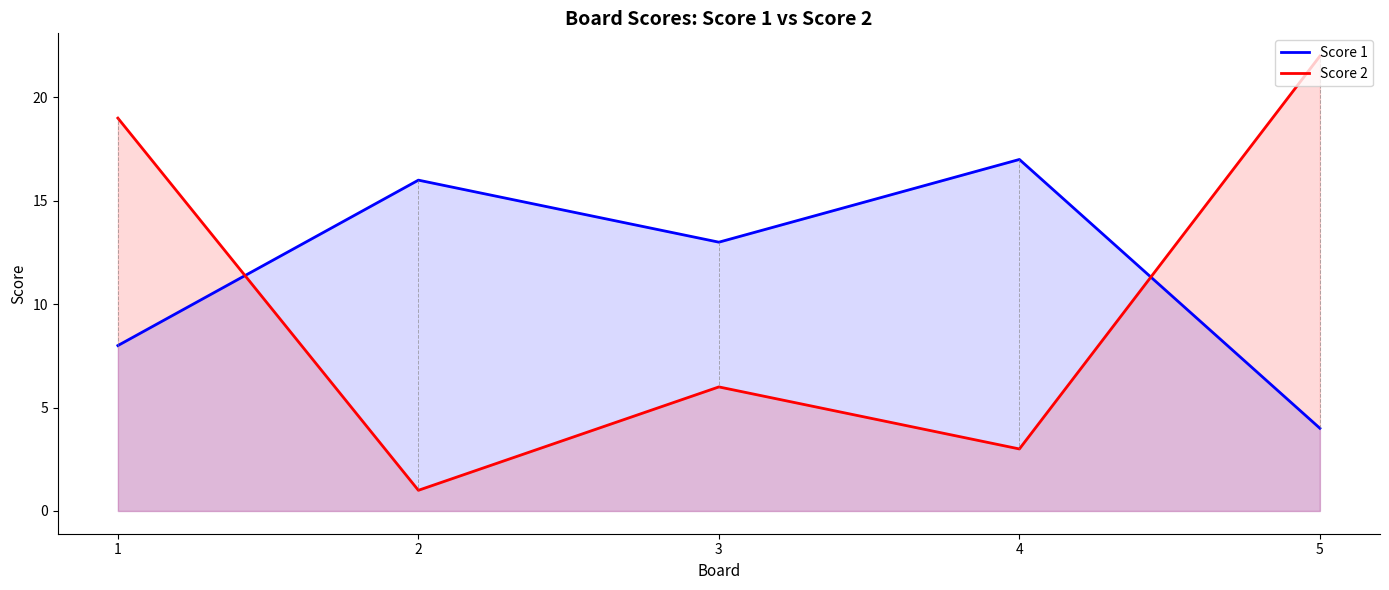

Where is the first local minimum for Score 1?

3